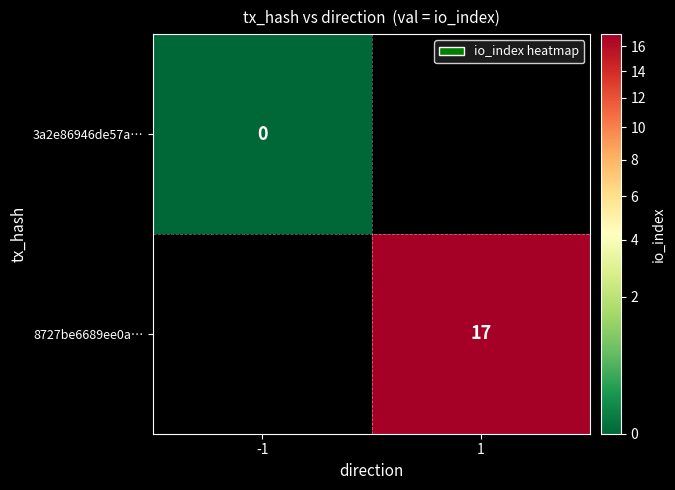

Is it true that 8727be6689ee0a… equals 17 at 1?

True